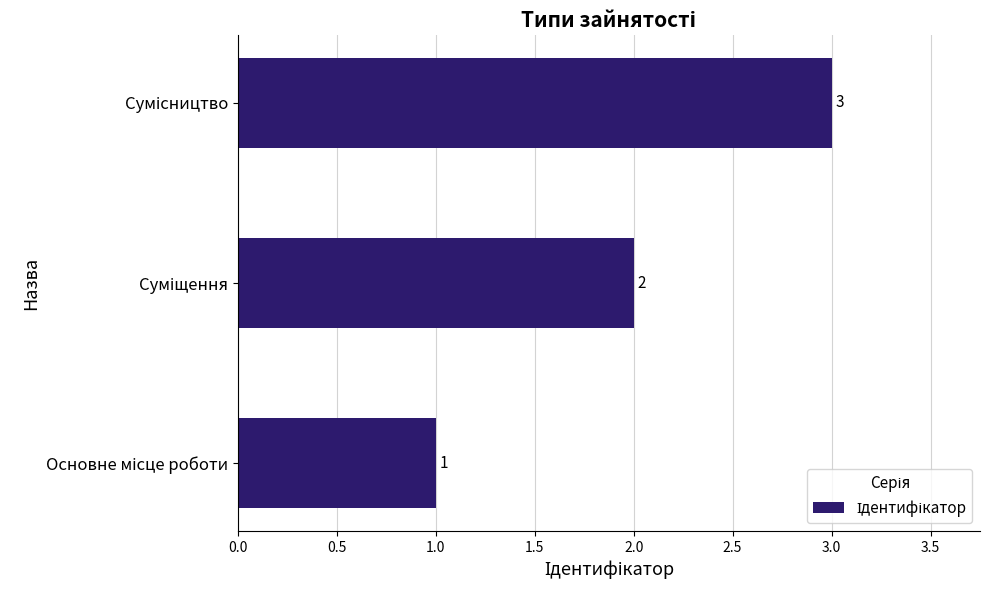

What is the difference between the maximum and minimum values?

2